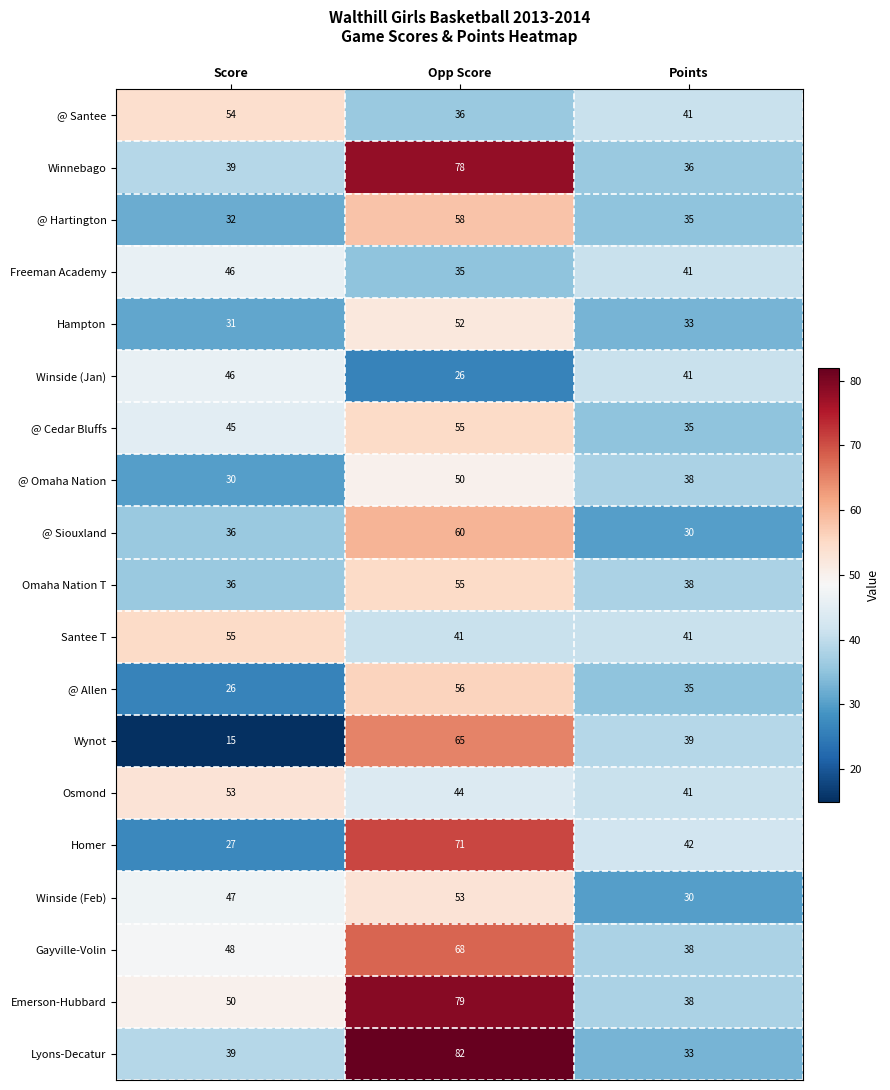

How many @ Cedar Bluffs values are between 35 and 55?

3